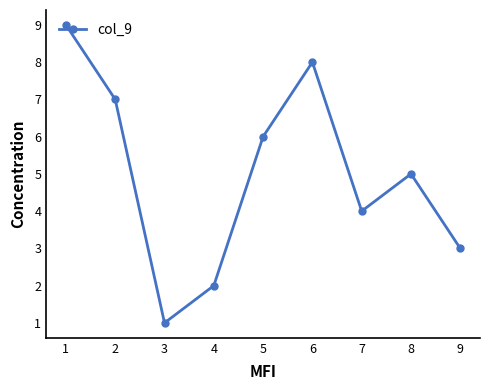

Reading left to right, what are all the values shown in this chart?

9	7	1	2	6	8	4	5	3